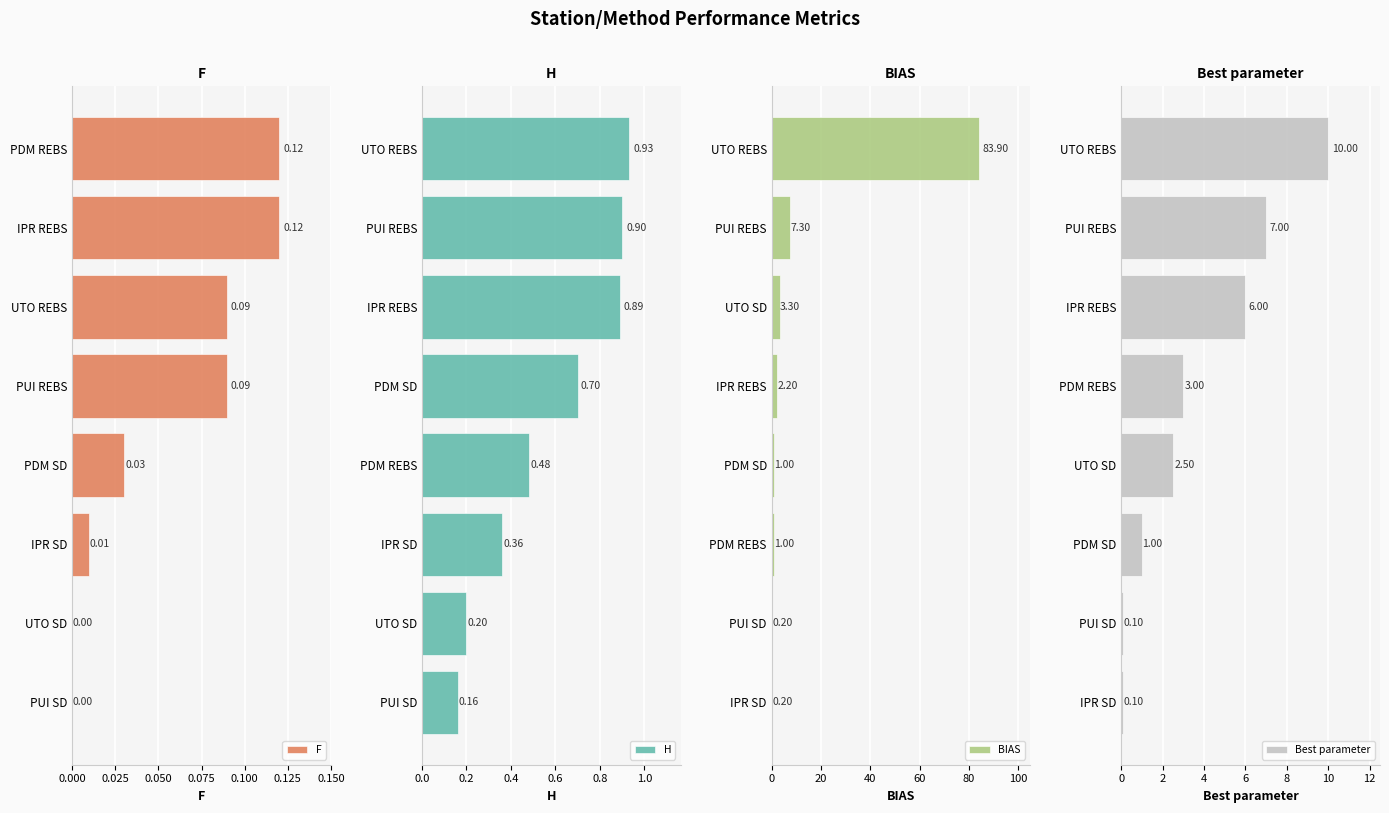

What is the sum of the BIAS values at UTO SD and PDM REBS?

4.3